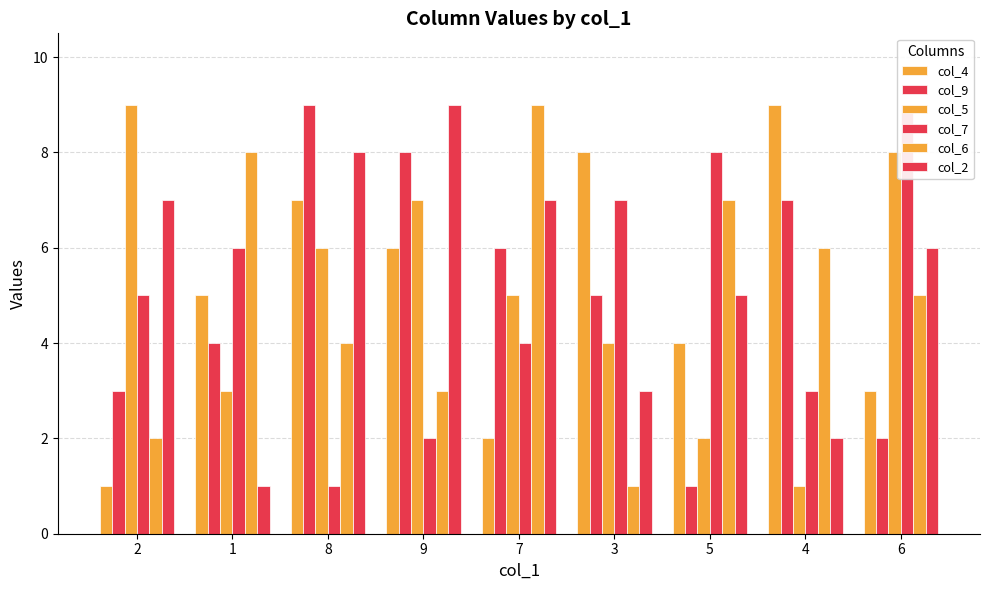

What are all the series names shown in the legend?

col_4, col_9, col_5, col_7, col_6, col_2